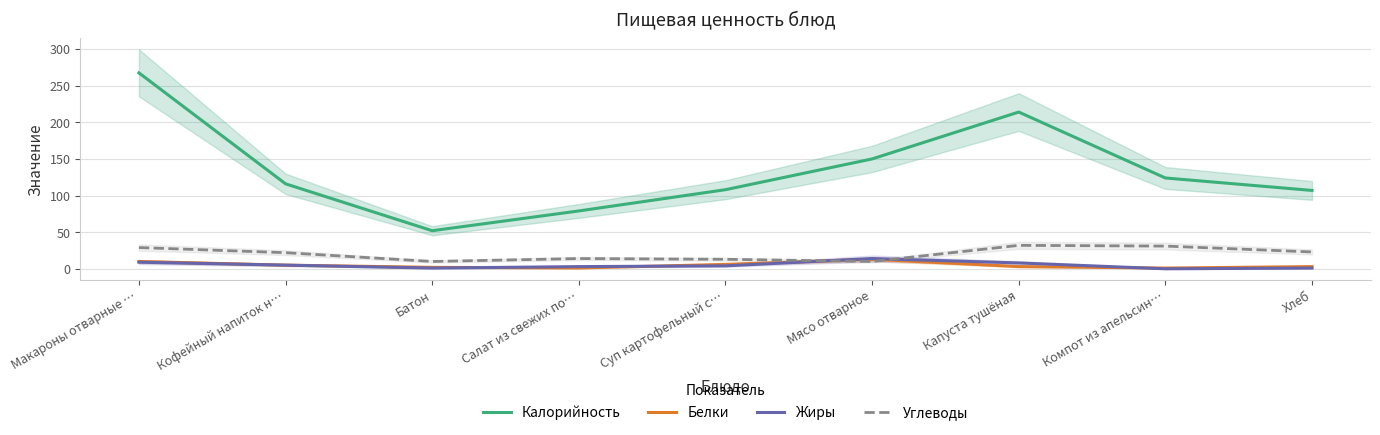

What position from the right is Суп картофельный с…?

5